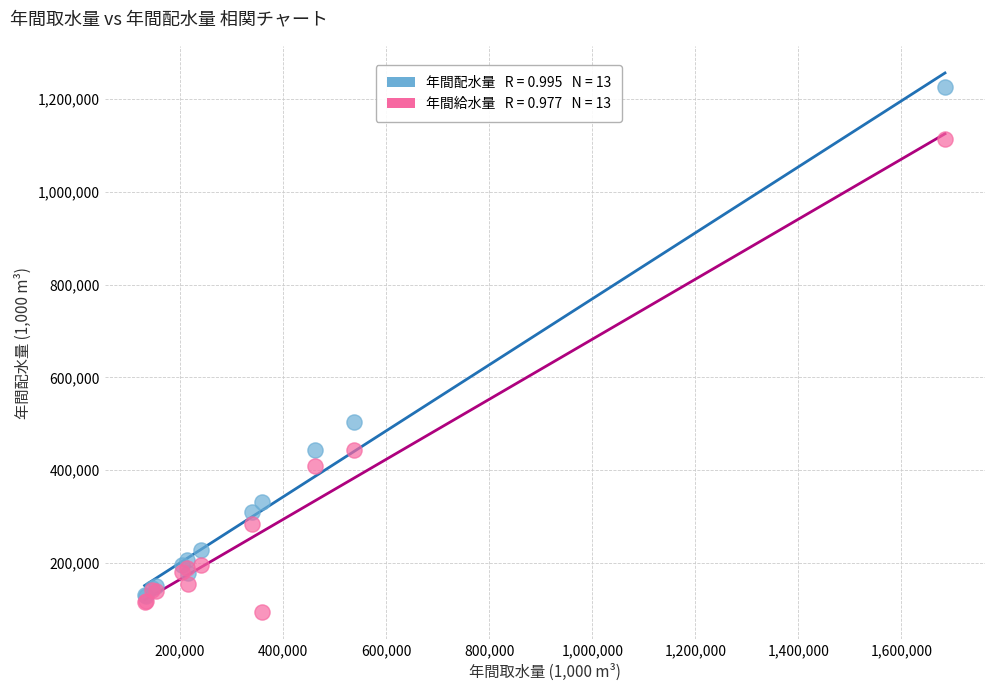

Across all series, what Y value is closest to 659693?

503346